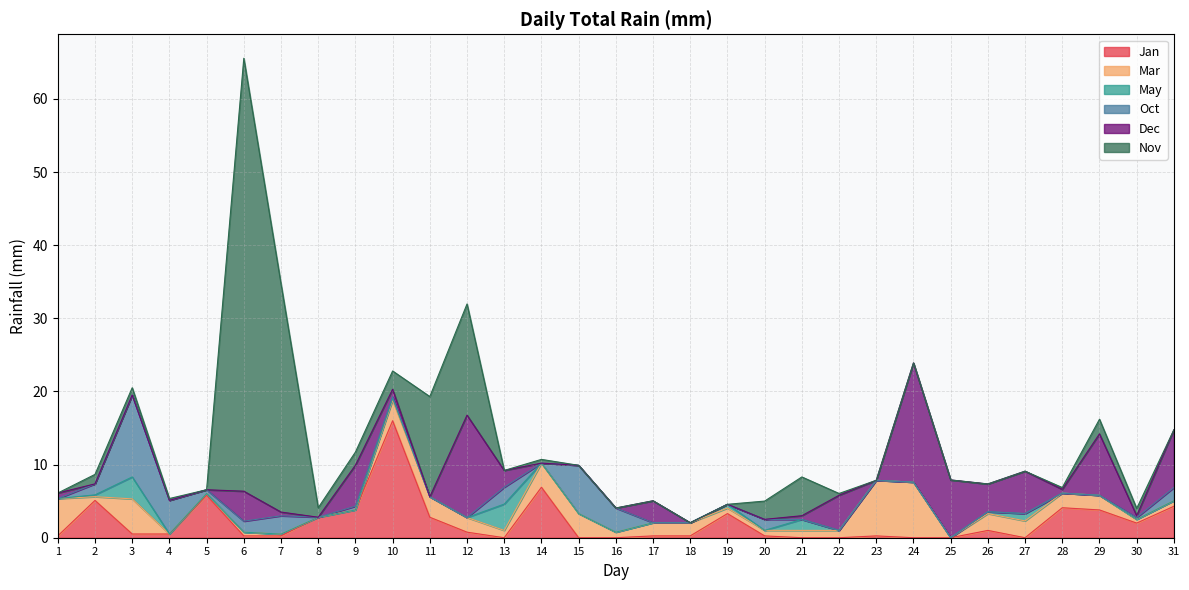

Where do Jan and Oct first cross each other?

2 and 3